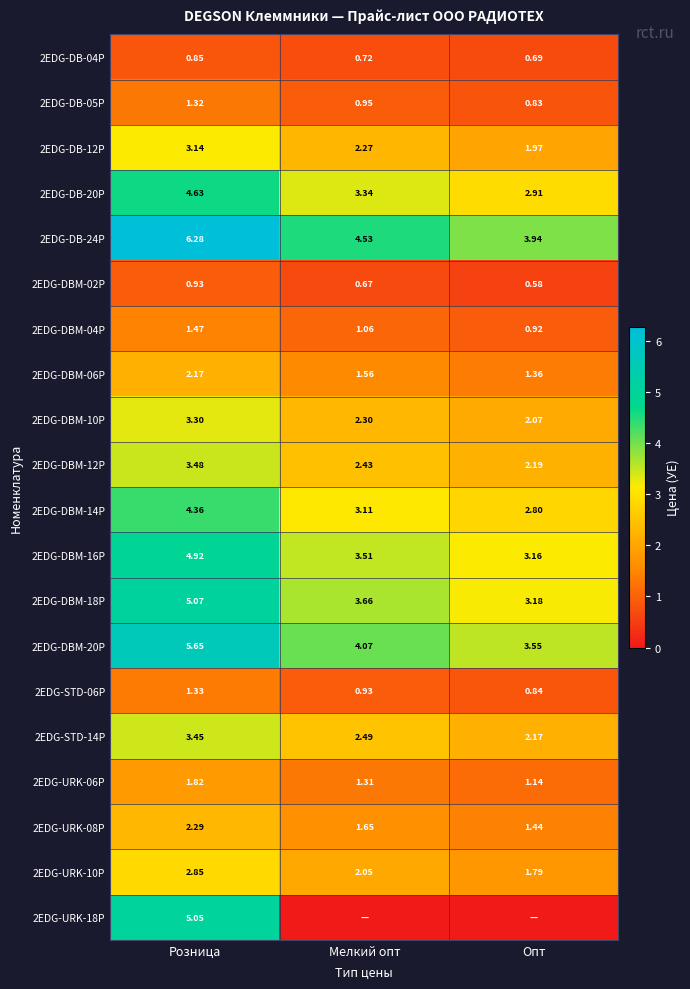

True or false: 2EDG-DBM-02P has a value of 0.2 at Розница.

False